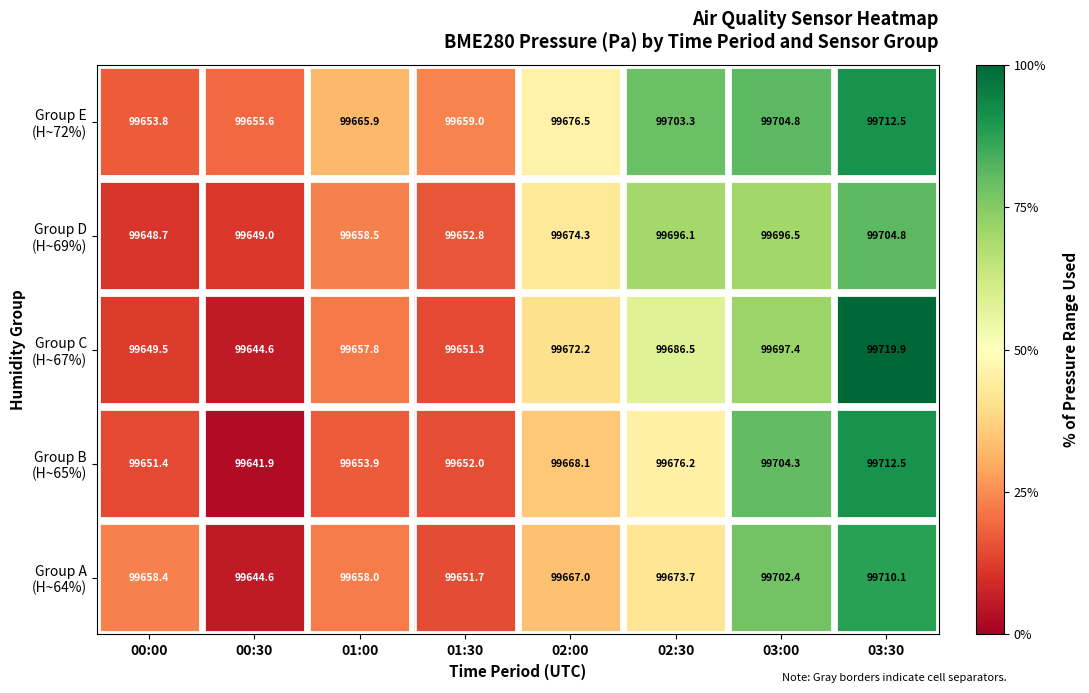

What is the difference between the highest and lowest values at 03:00?

8.3